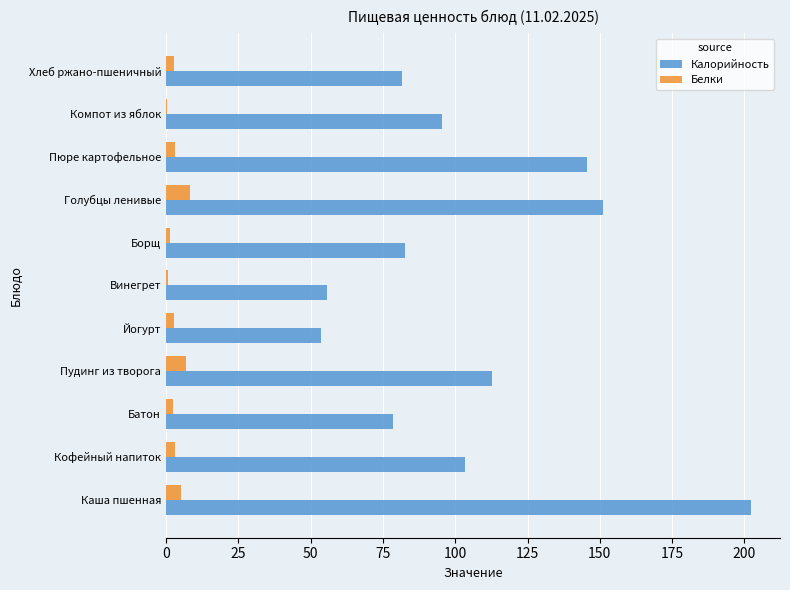

What is the sum of all Белки values?

36.8